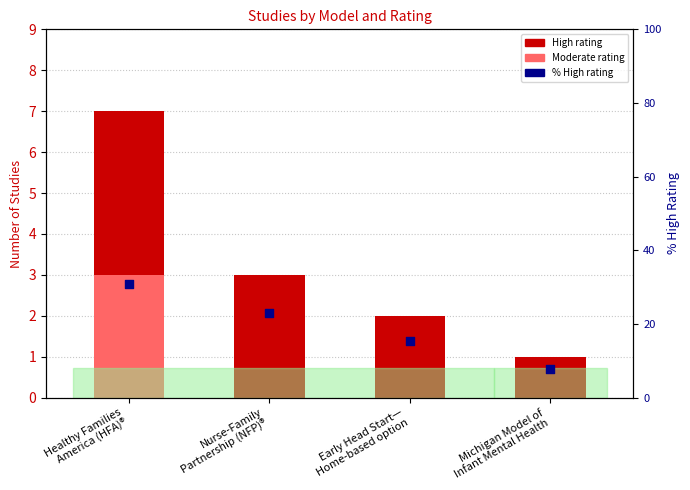

Which series has the widest spread of Y values?

% High rating